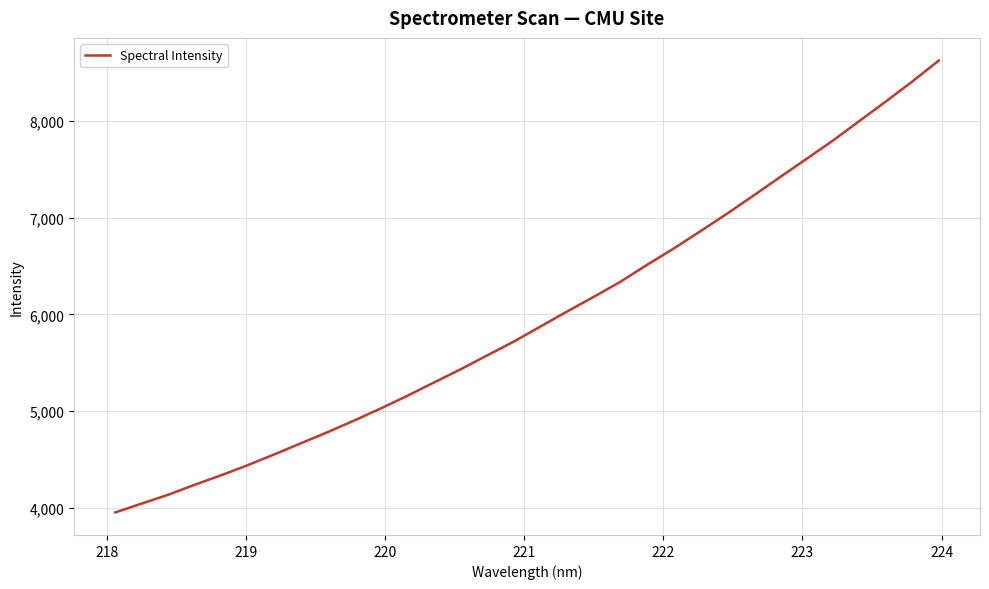

What is the maximum value shown in the chart?

8627.4